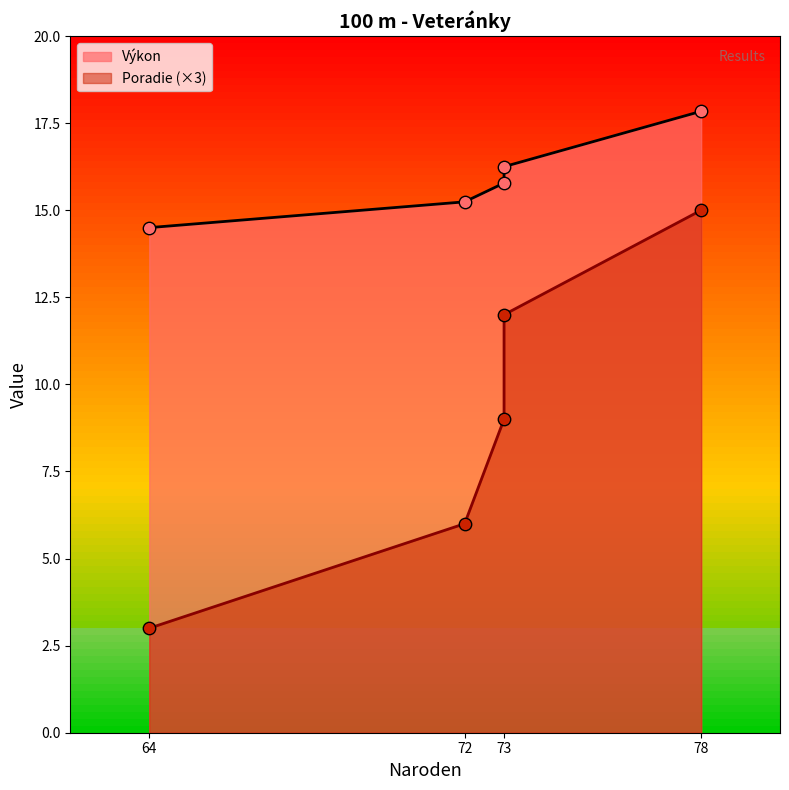

What is the total value across all series at 73?

24.8